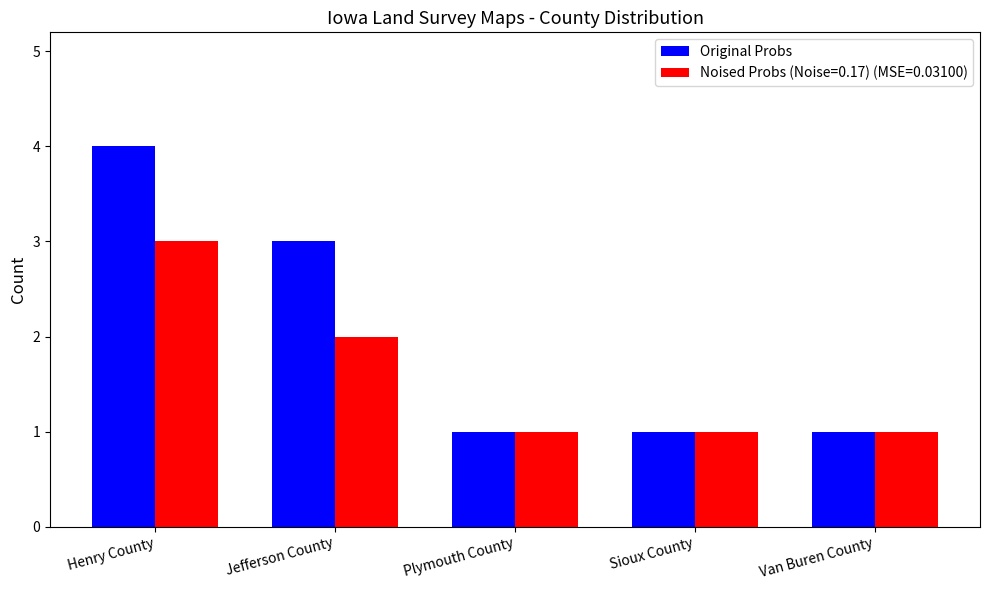

What is the difference between the maximum and second lowest values in the Original Probs series?

3